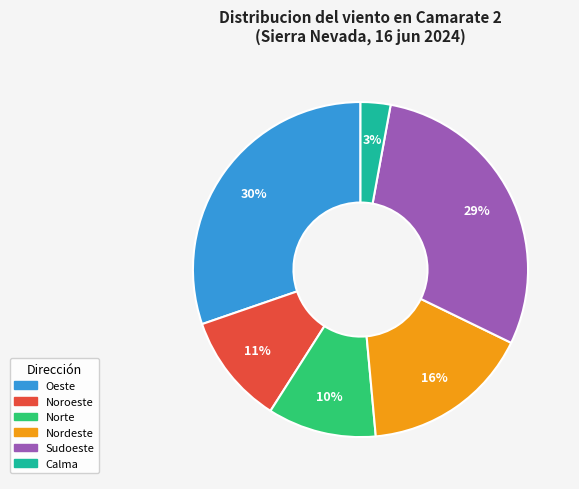

Does any single category account for the majority?

No